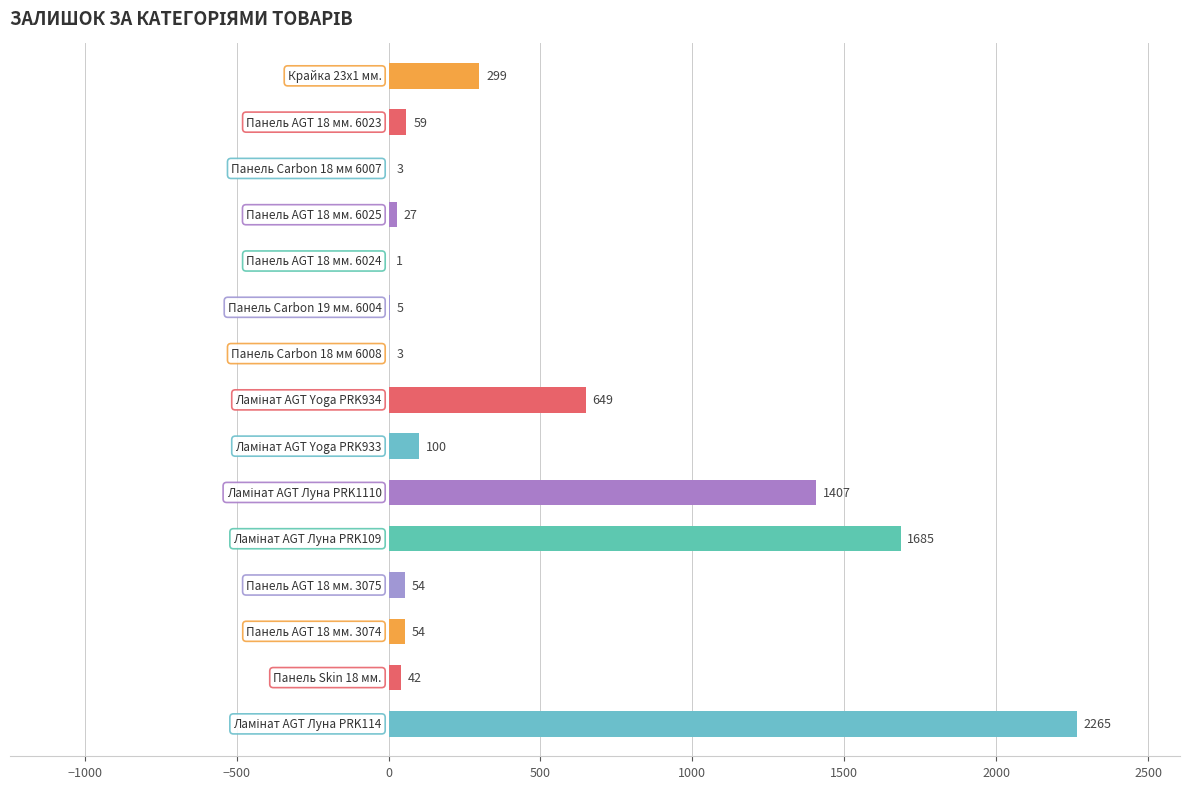

What is the maximum value shown in the chart?

2265